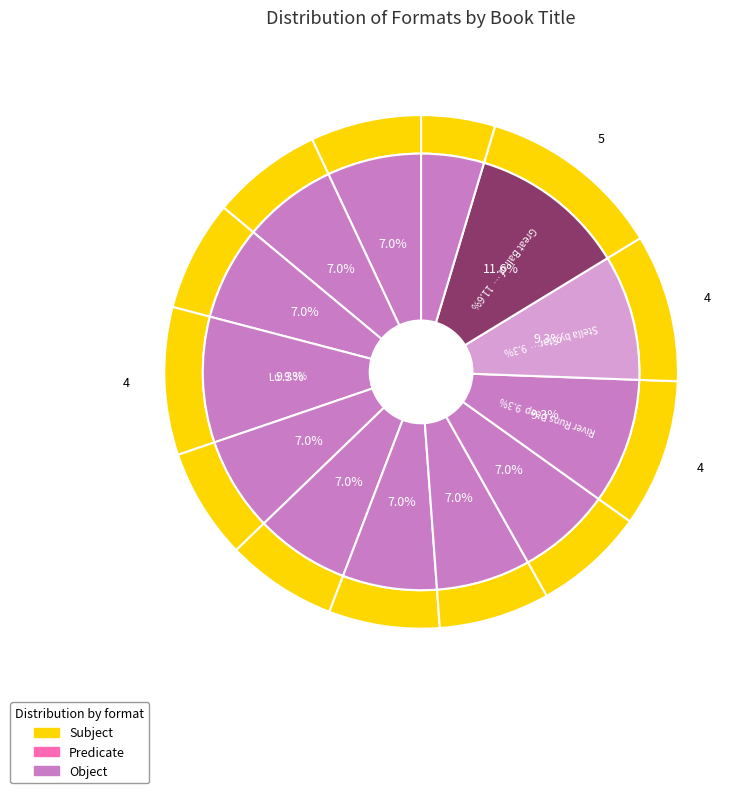

How many slices are in this pie chart?

13